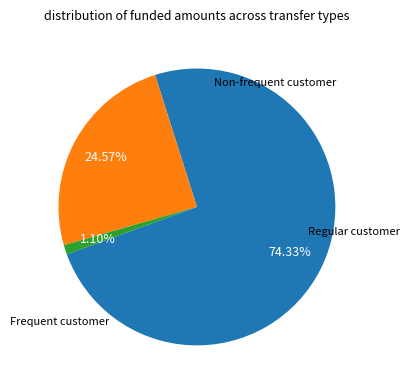

Does any single category account for the majority?

Yes